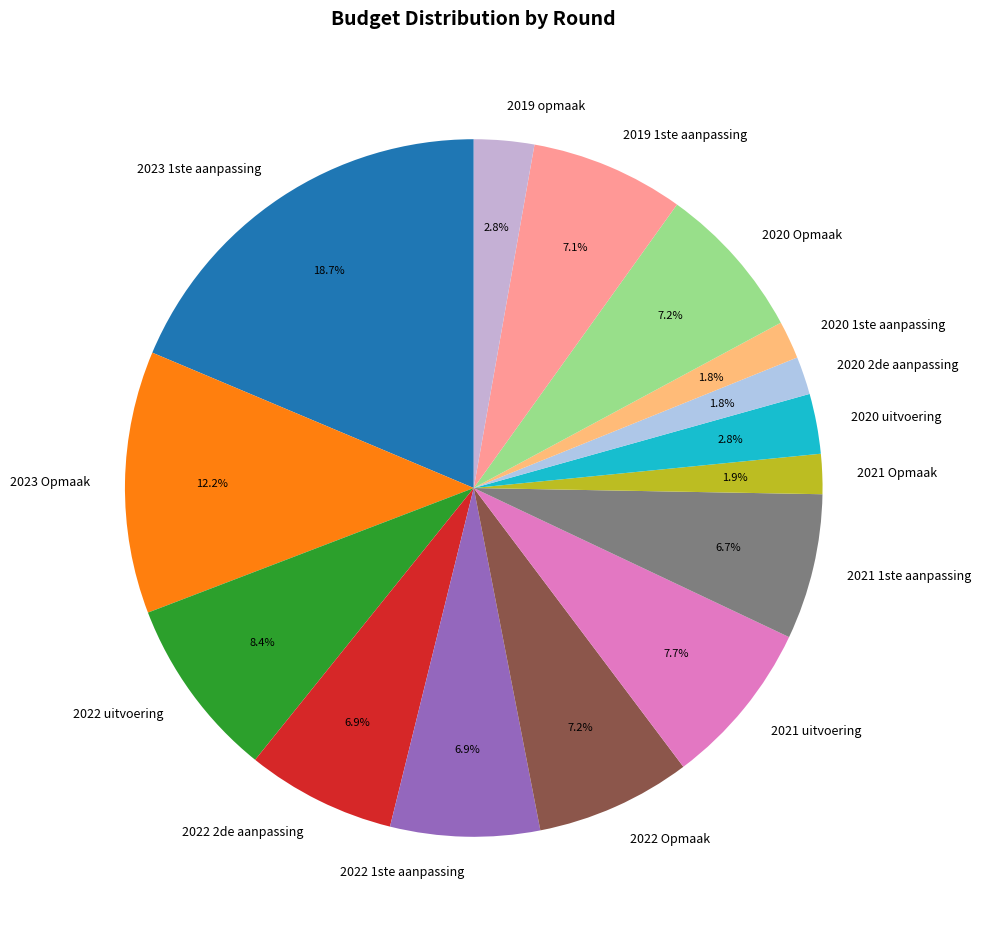

What is the ratio of the value at 2022 uitvoering to the value at 2023 Opmaak?

0.7